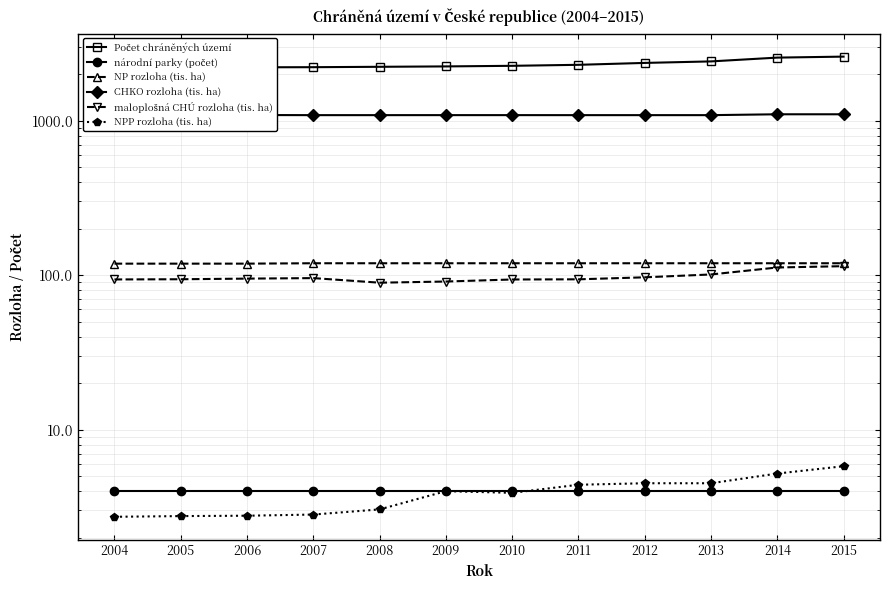

What is the lowest value of the NP rozloha (tis. ha) series?

118.8